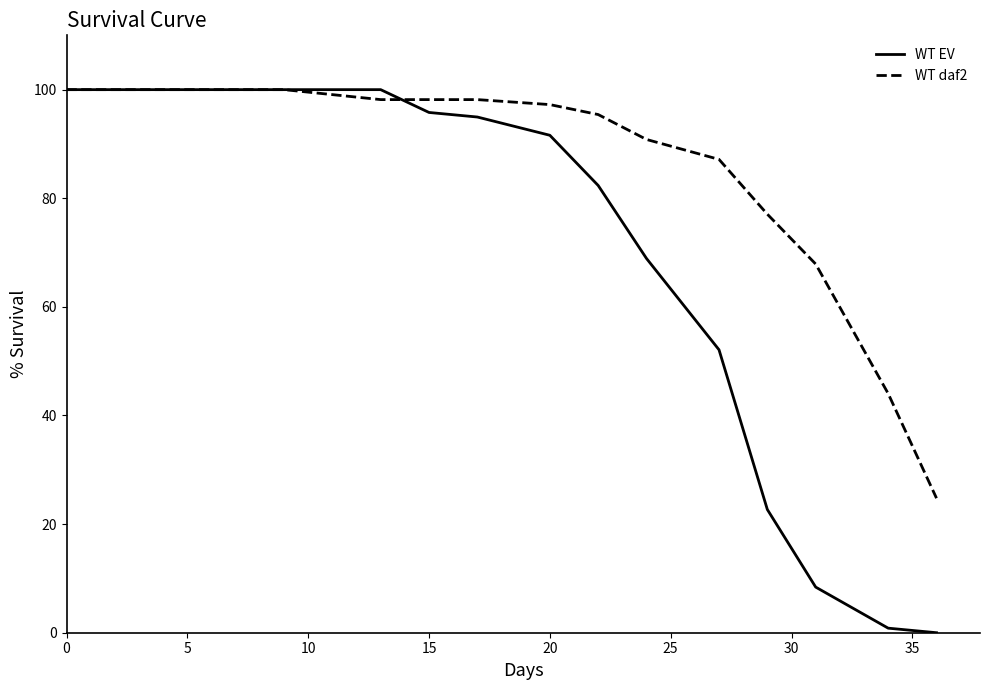

What is the difference between the maximum and minimum values in the WT daf2 series?

75.2